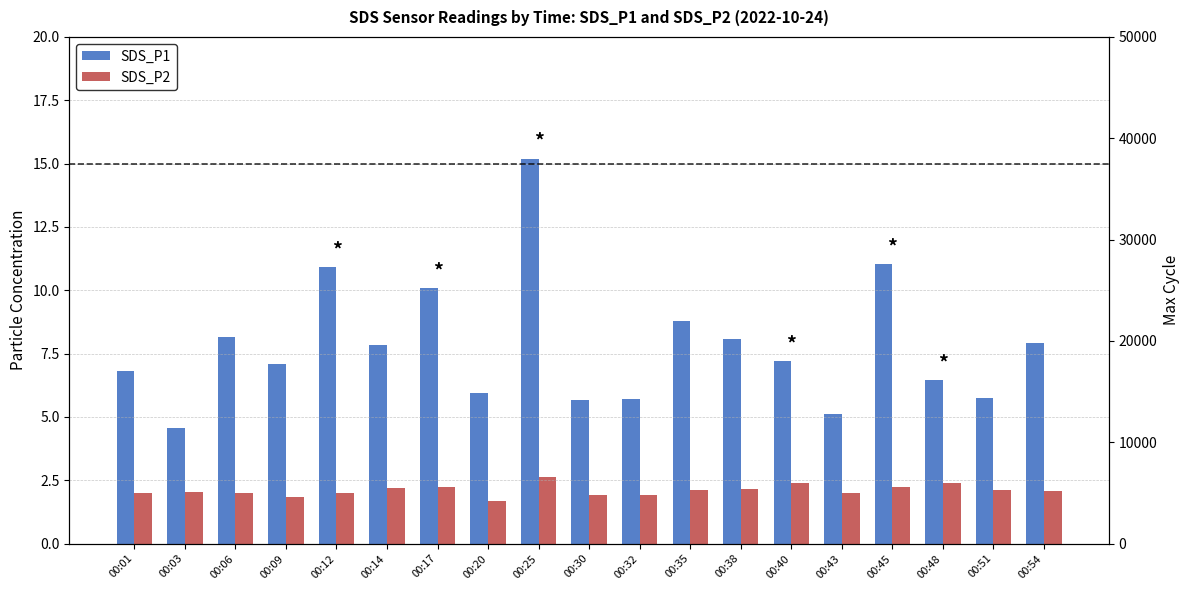

List the series in order of their peak value, lowest first.

SDS_P2, SDS_P1